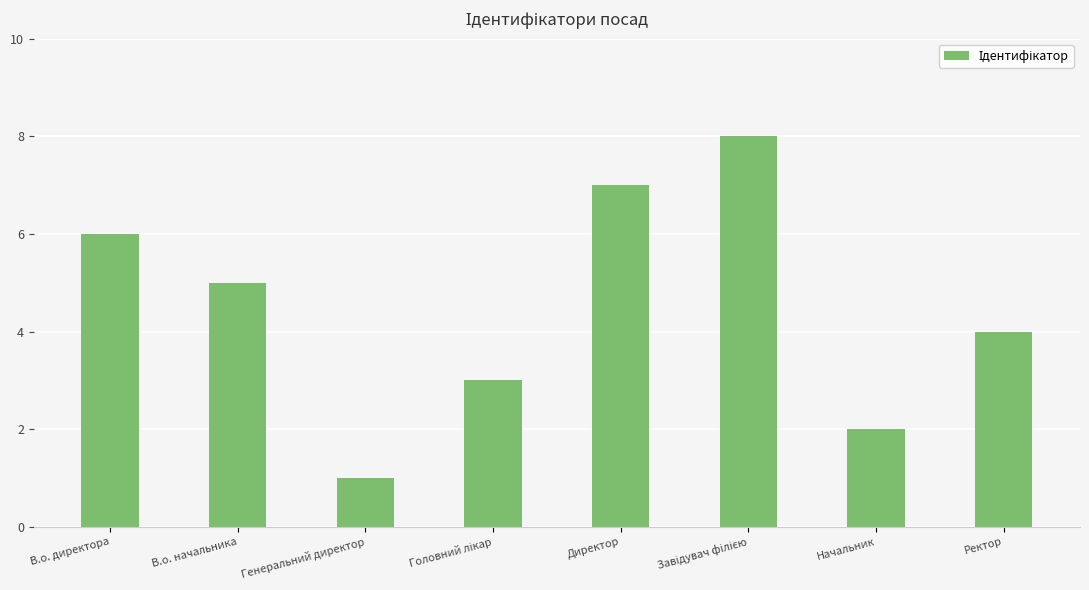

What position from the right is Генеральний директор?

6